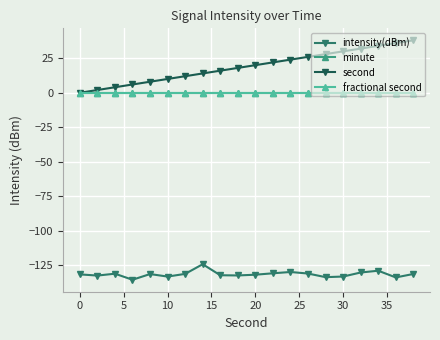

List the series in order of their peak value, lowest first.

intensity(dBm), minute, fractional second, second